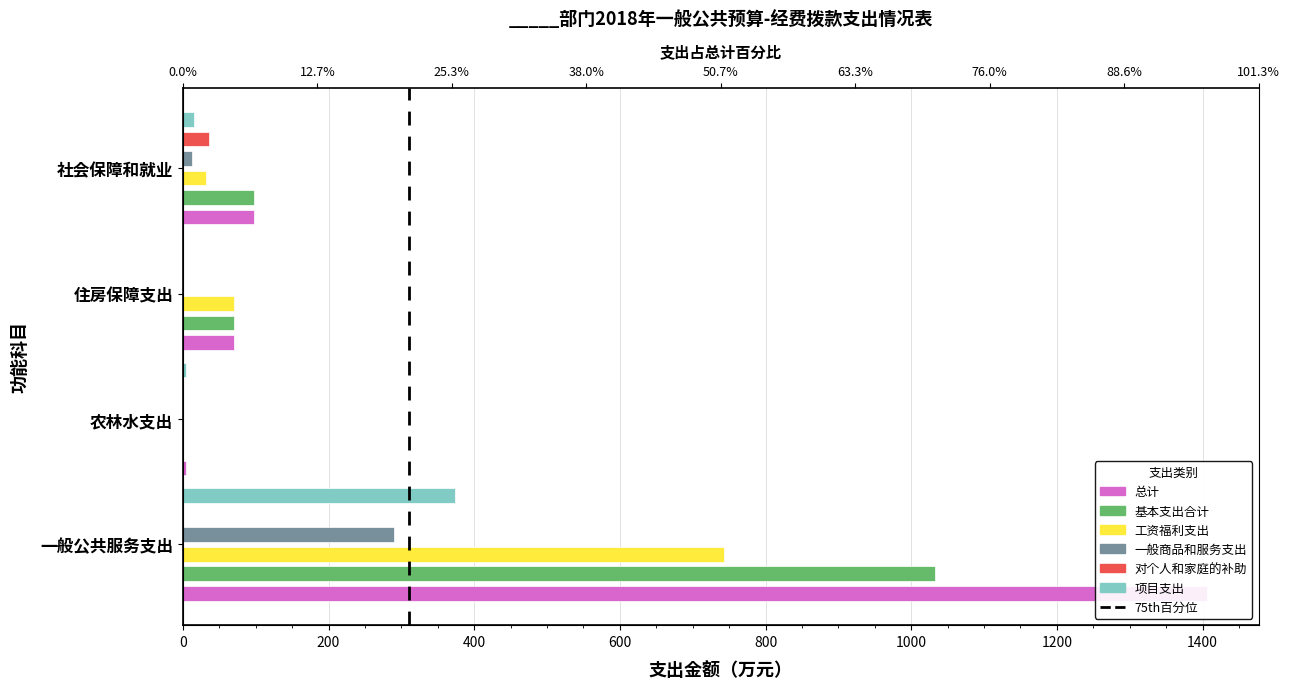

Reading left to right, transcribe all the data shown in this chart.

总计: 1406.6	5.0	70.2	97.6
基本支出合计: 1032.5	0.0	70.2	97.6
工资福利支出: 743.0	0.0	70.2	32.2
一般商品和服务支出: 289.4	0.0	0.0	13.0
对个人和家庭的补助: 0.0	0.0	0.0	36.4
项目支出: 374.1	5.0	0.0	16.0